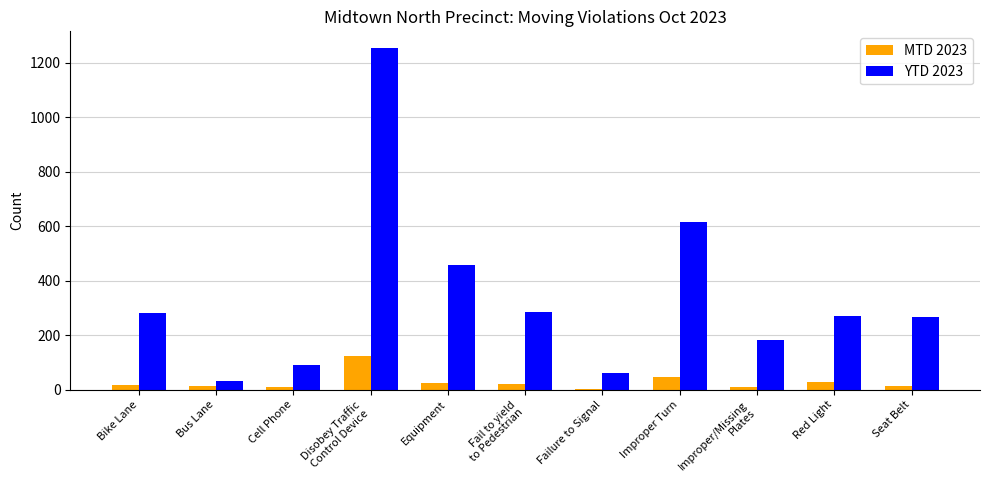

Count the number of categories in the chart.

11